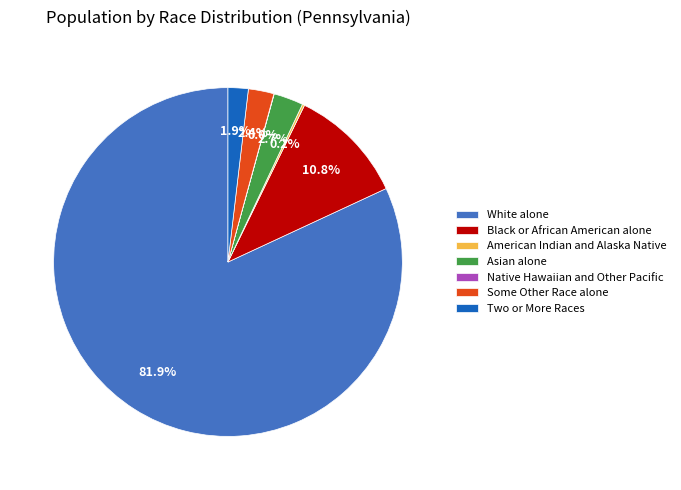

What is the largest slice in the pie chart?

White alone